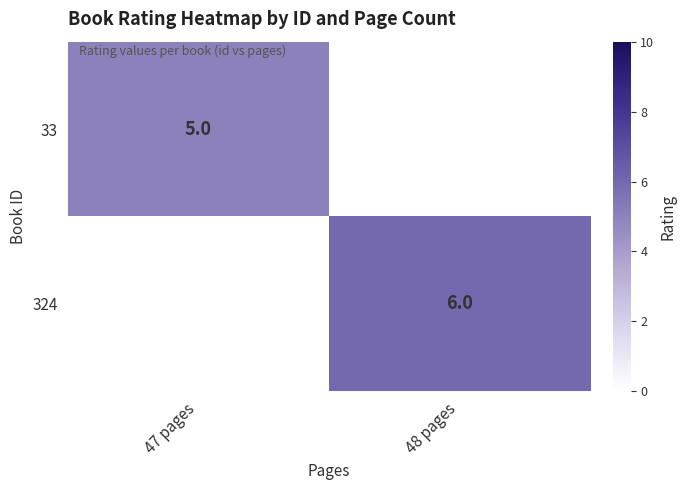

The value of 324 at 48 pages is 6. True or false?

True